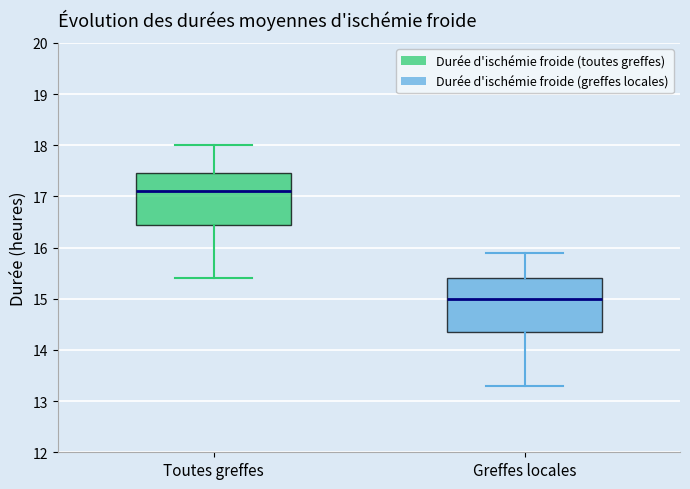

Where does the median line of the box for Toutes greffes sit on the y-axis? The values are not printed on the chart, so give them approximately, as read against the axis.

17.1